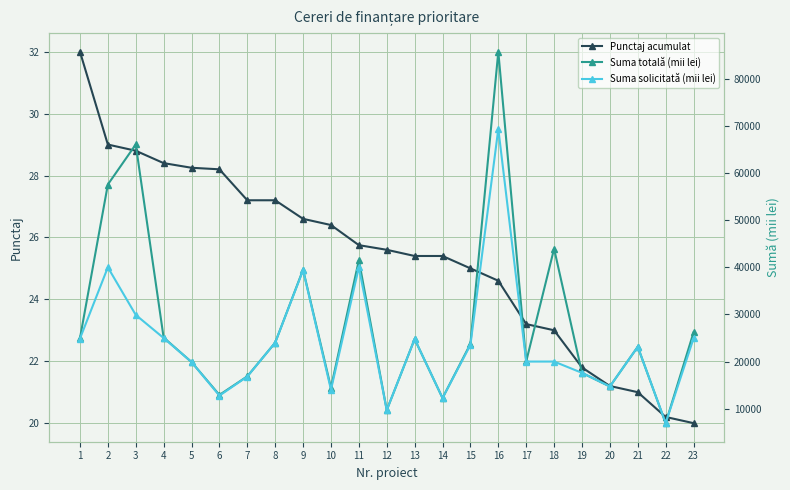

Where is Suma totală (mii lei) nearest to the value 46347?

18